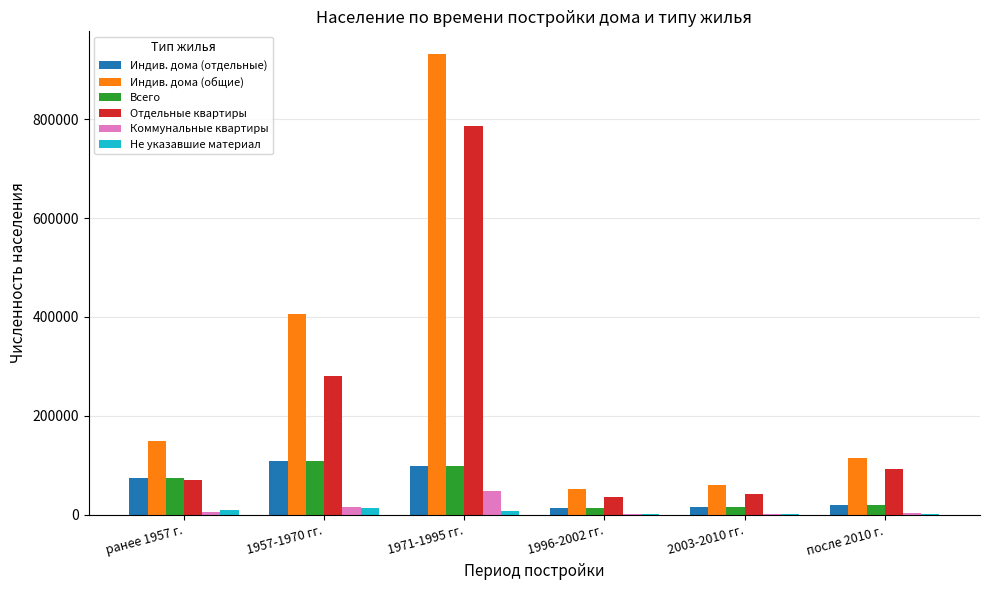

What is the sum of all Всего values?

330747